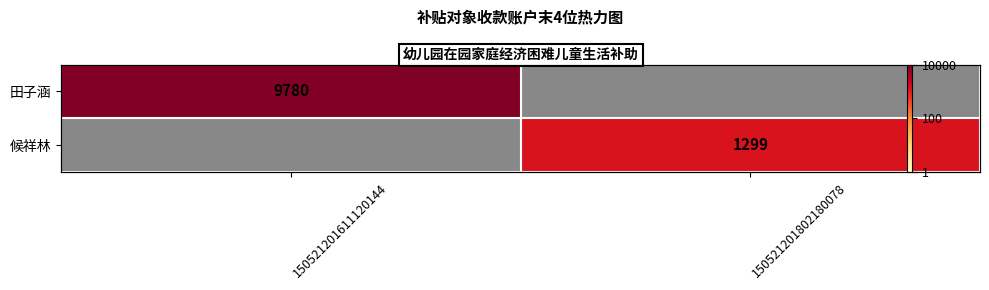

True or false: 候祥林 has a value of 1299.0 at 150521201802180078.

True